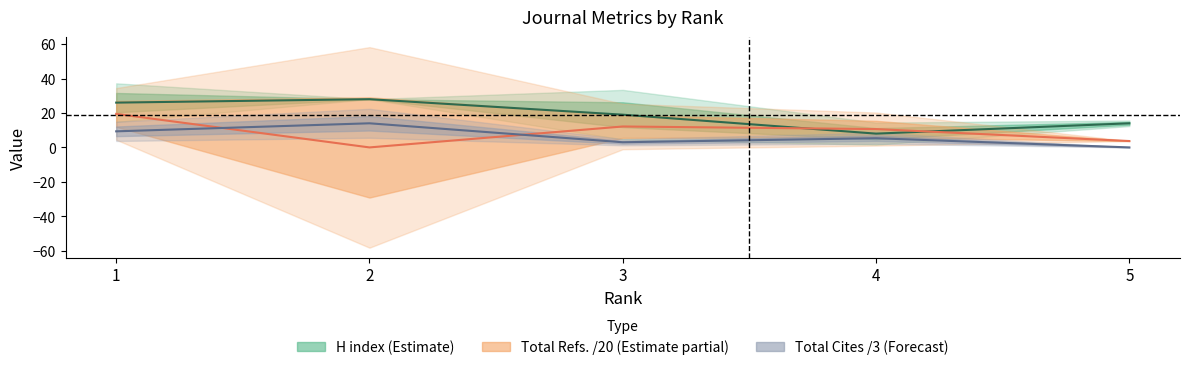

Which series has the largest total across all categories?

H index